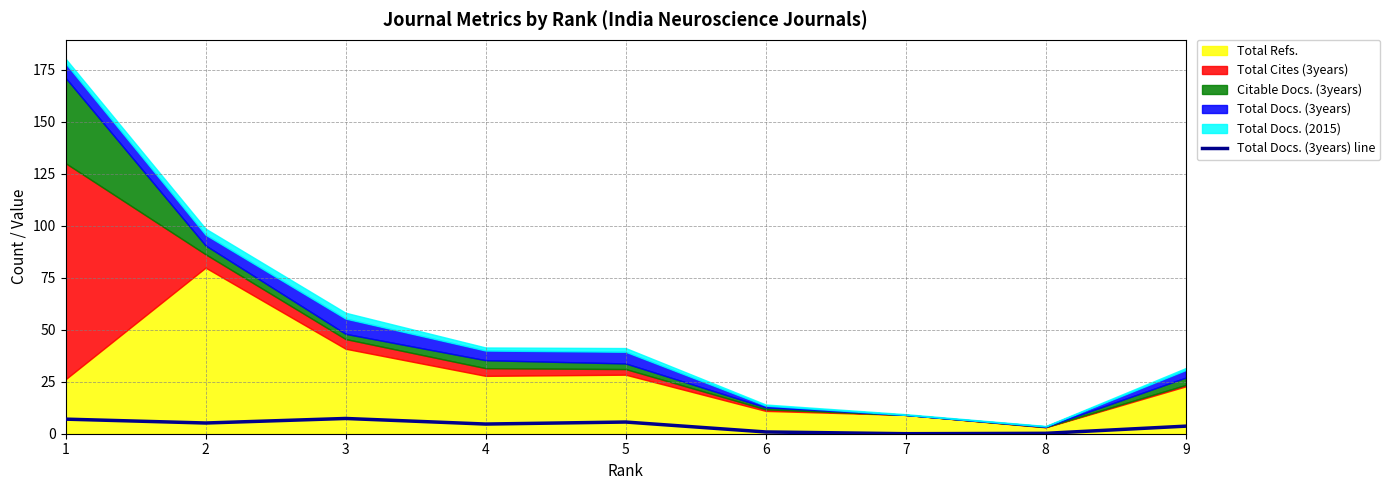

At which category does the data reach its first local peak?

3